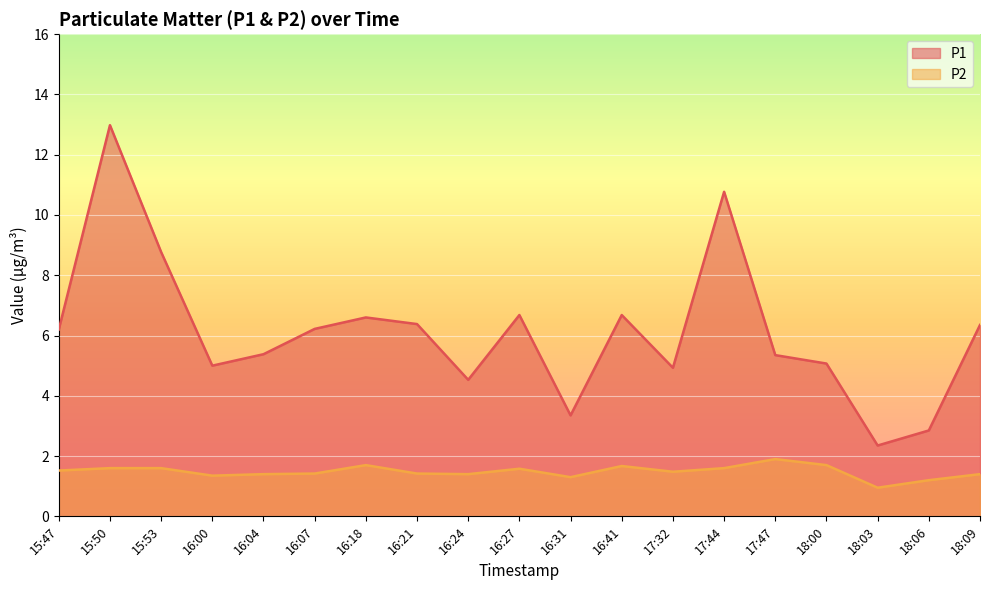

Rank the series at 17:44 from highest to lowest value.

P1, P2